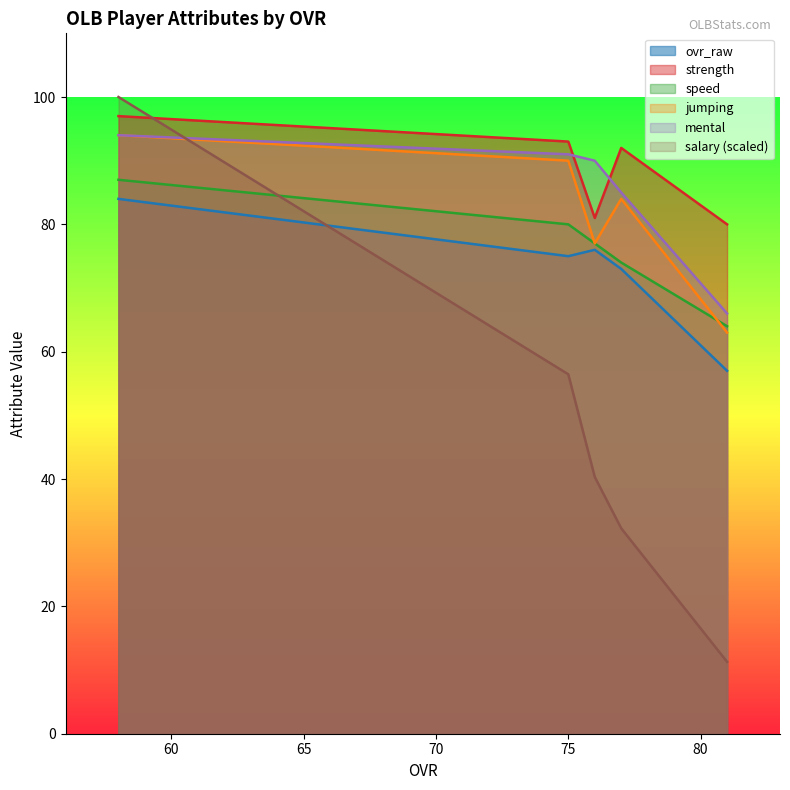

What is the value of the mental point at the 2nd from the left?

91.0